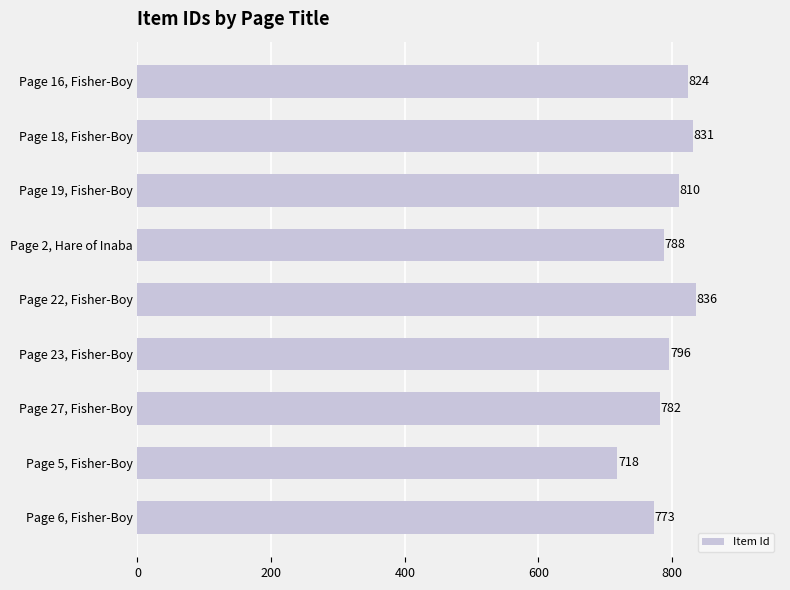

Approximately how many times larger is the value at Page 18, Fisher-Boy compared to Page 22, Fisher-Boy?

1.0